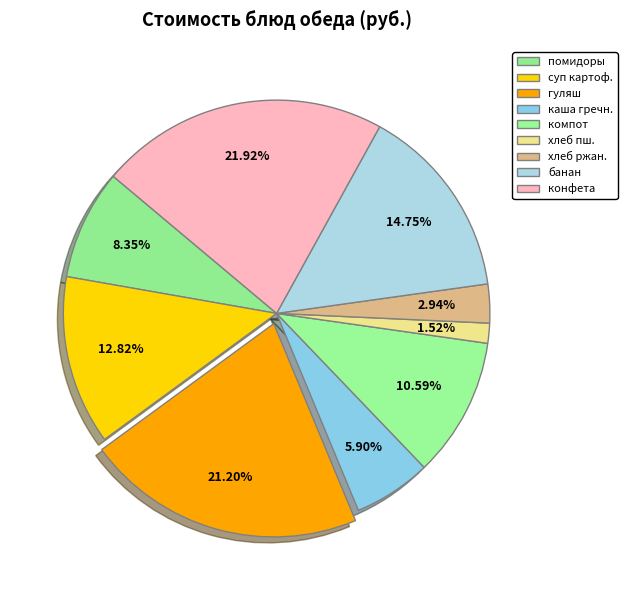

To the nearest percent, what portion does конфета represent?

22%